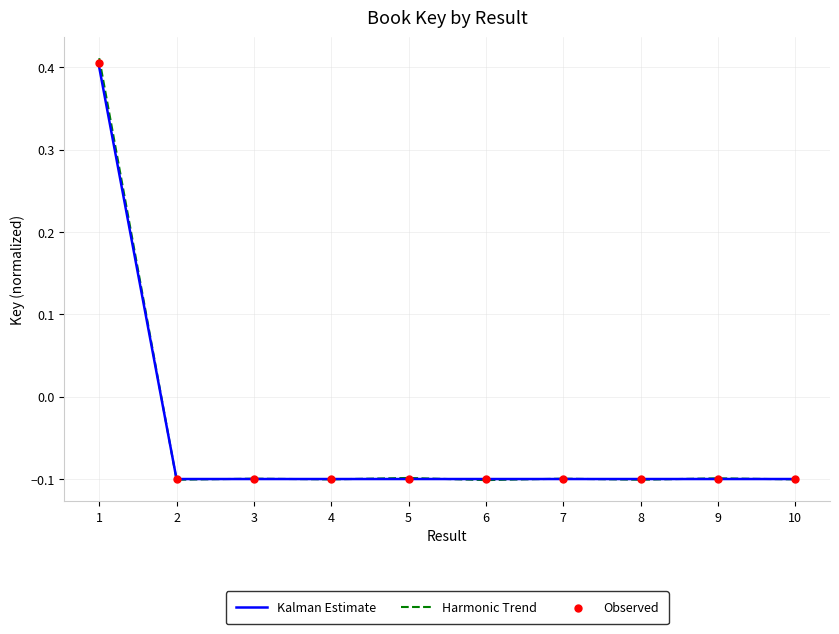

Is the value of Observed at 10 greater than the value of Harmonic Trend at 9?

No